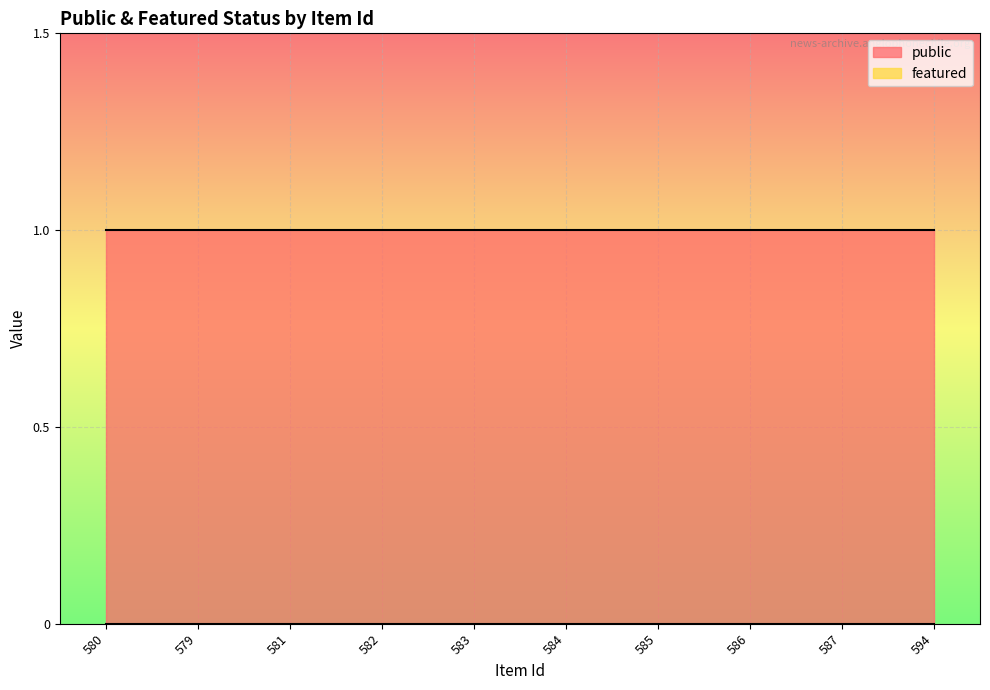

True or false: featured and public intersect in this chart.

False